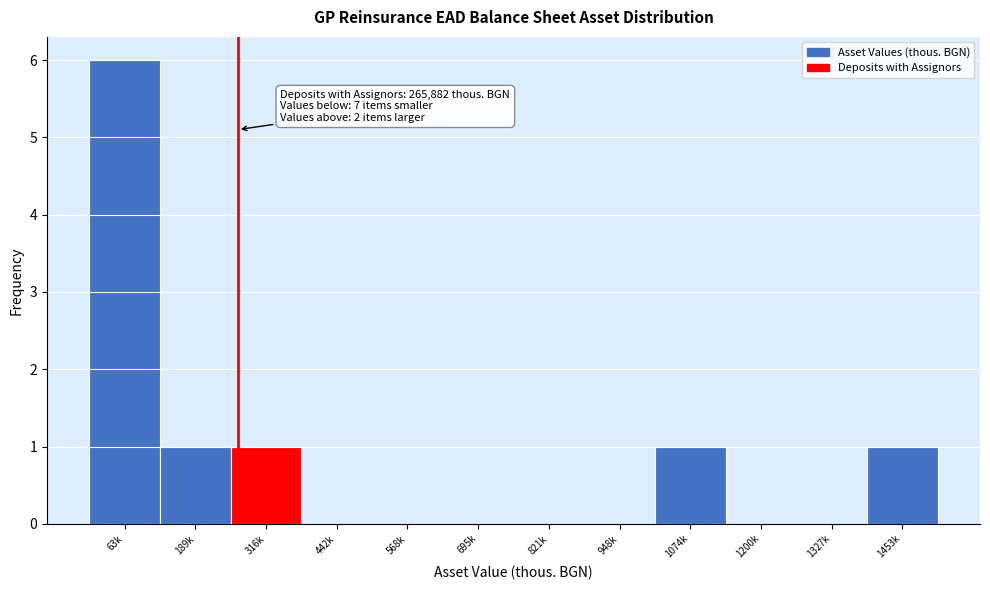

Reading left to right, transcribe all the data shown in this chart.

63k=6	189k=1	316k=1	442k=0	568k=0	695k=0	821k=0	948k=0	1074k=1	1200k=0	1327k=0	1453k=1